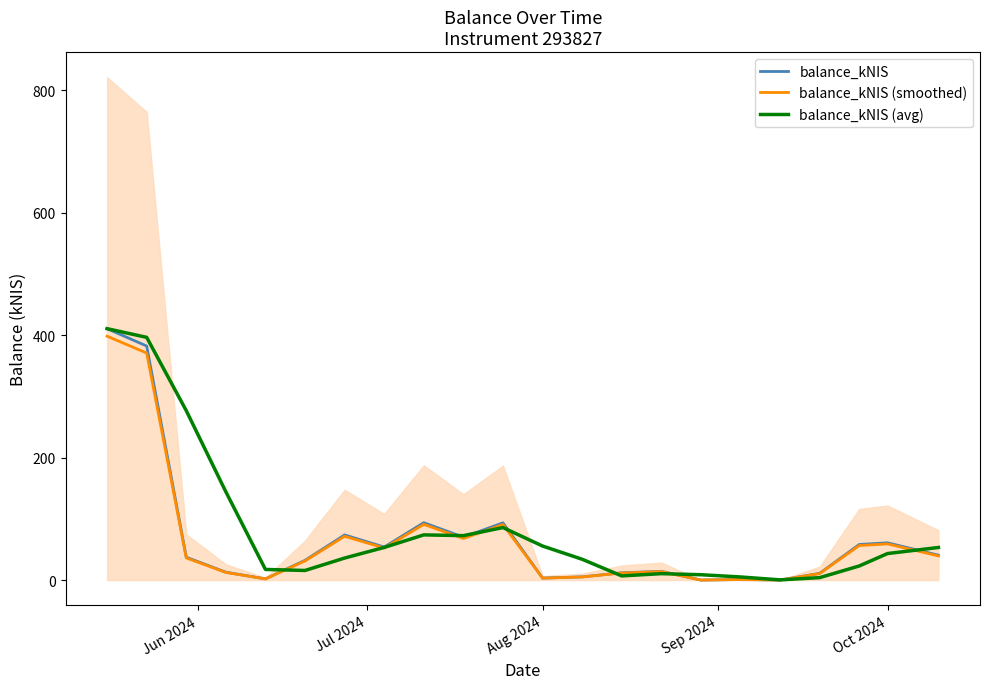

What is the maximum value for balance_kNIS (smoothed)?

398.2